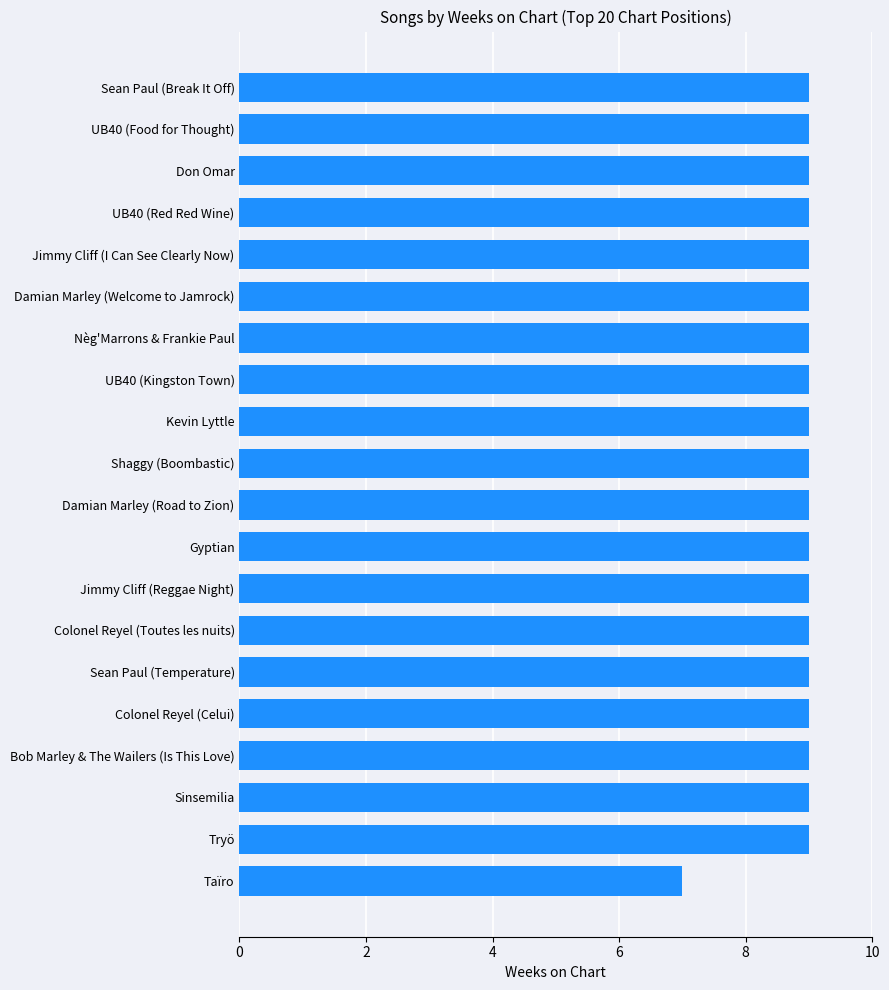

The chart shows a value of 13 at UB40 (Kingston Town). True or false?

False